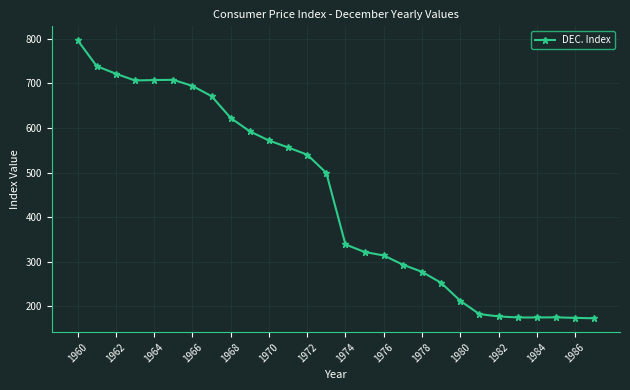

What is the difference between the maximum and minimum values?

623.7